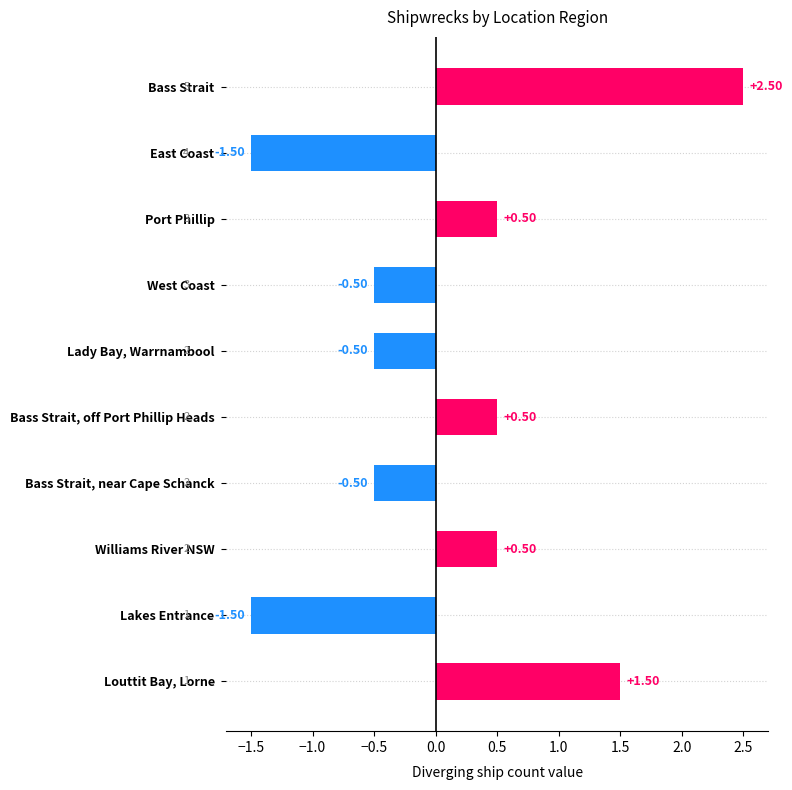

How many values are below zero?

5